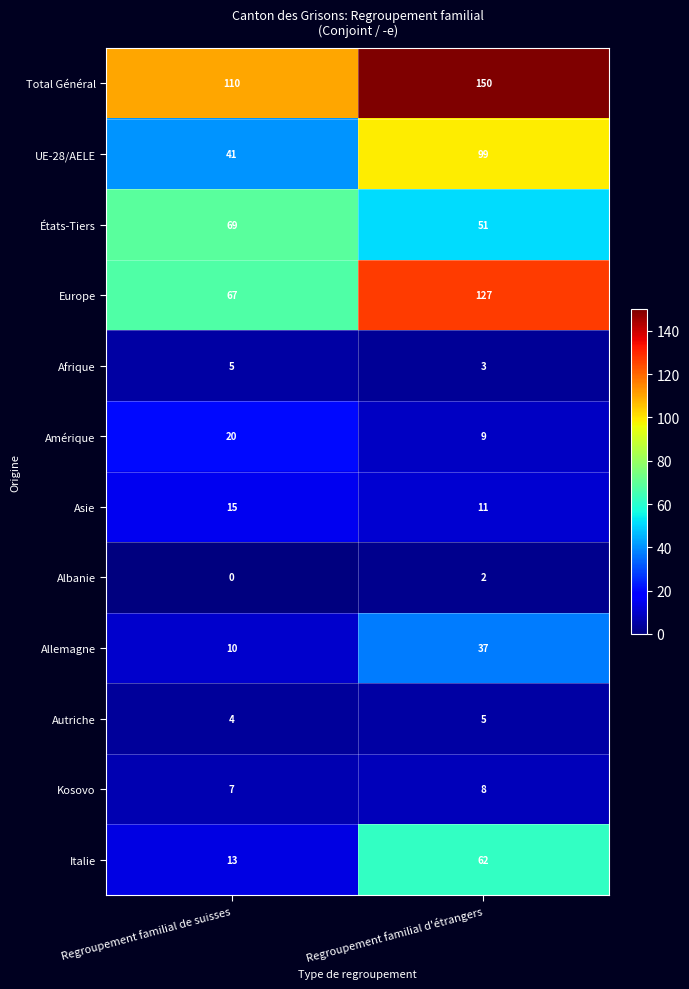

What is the approximate value of Italie at Regroupement familial d'étrangers, to the nearest 5?

60